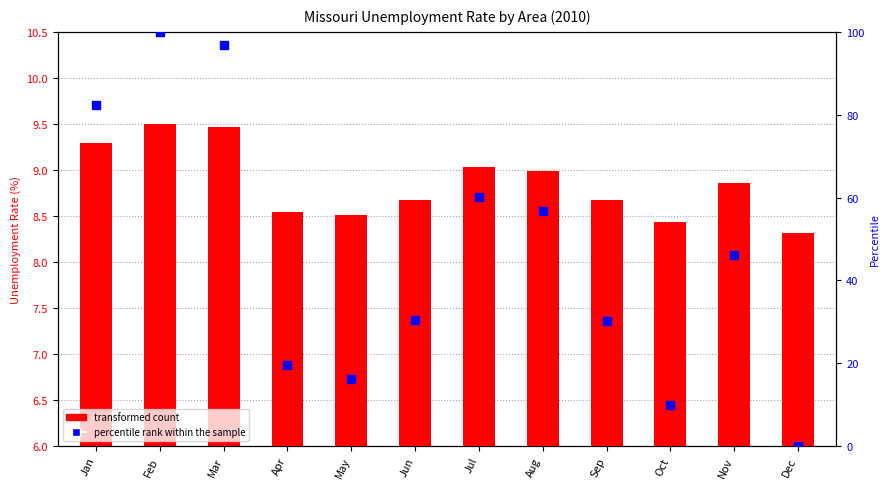

Which series has the largest total across all categories?

percentile rank within the sample